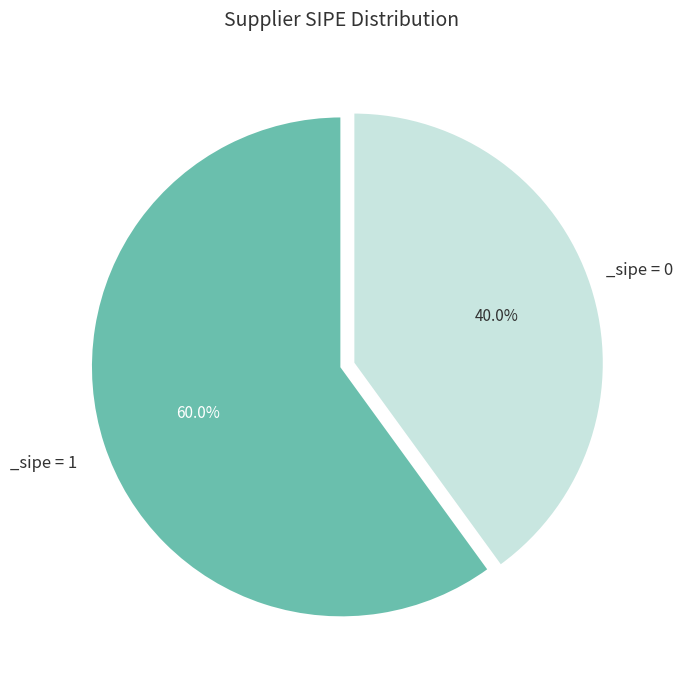

Is there a majority slice in this chart?

Yes